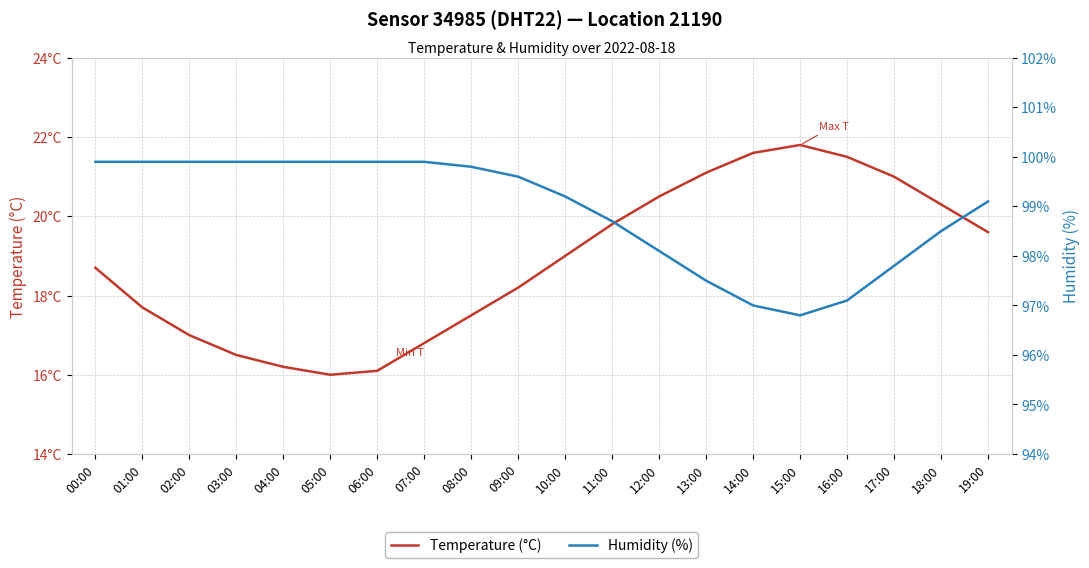

Which series changed the most between 07:00 and 19:00?

Temperature (°C)